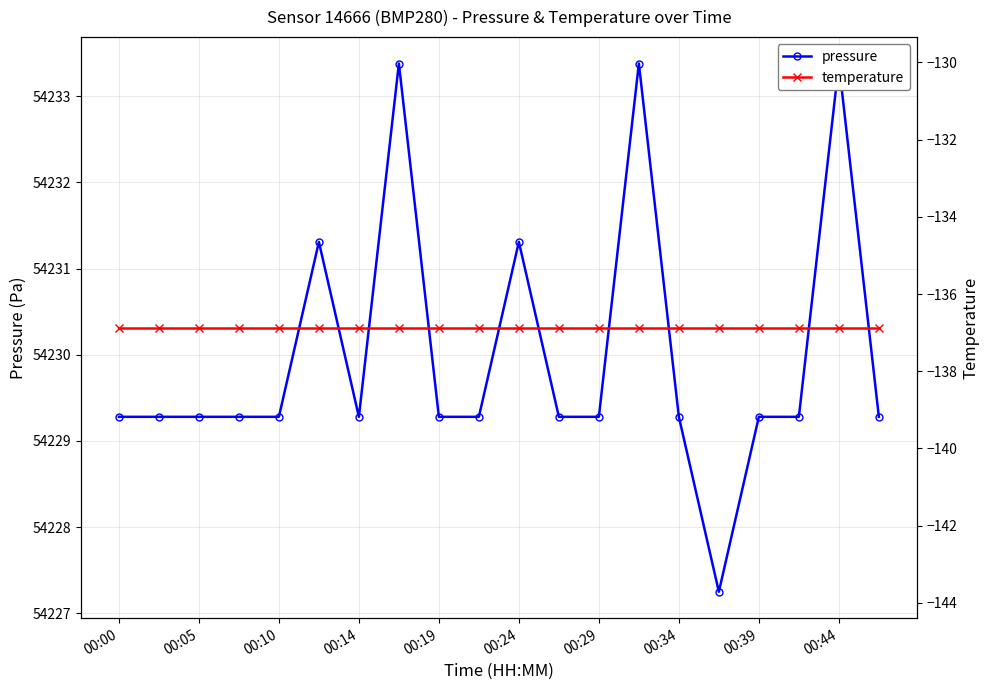

What is the highest value of the temperature series?

-136.9